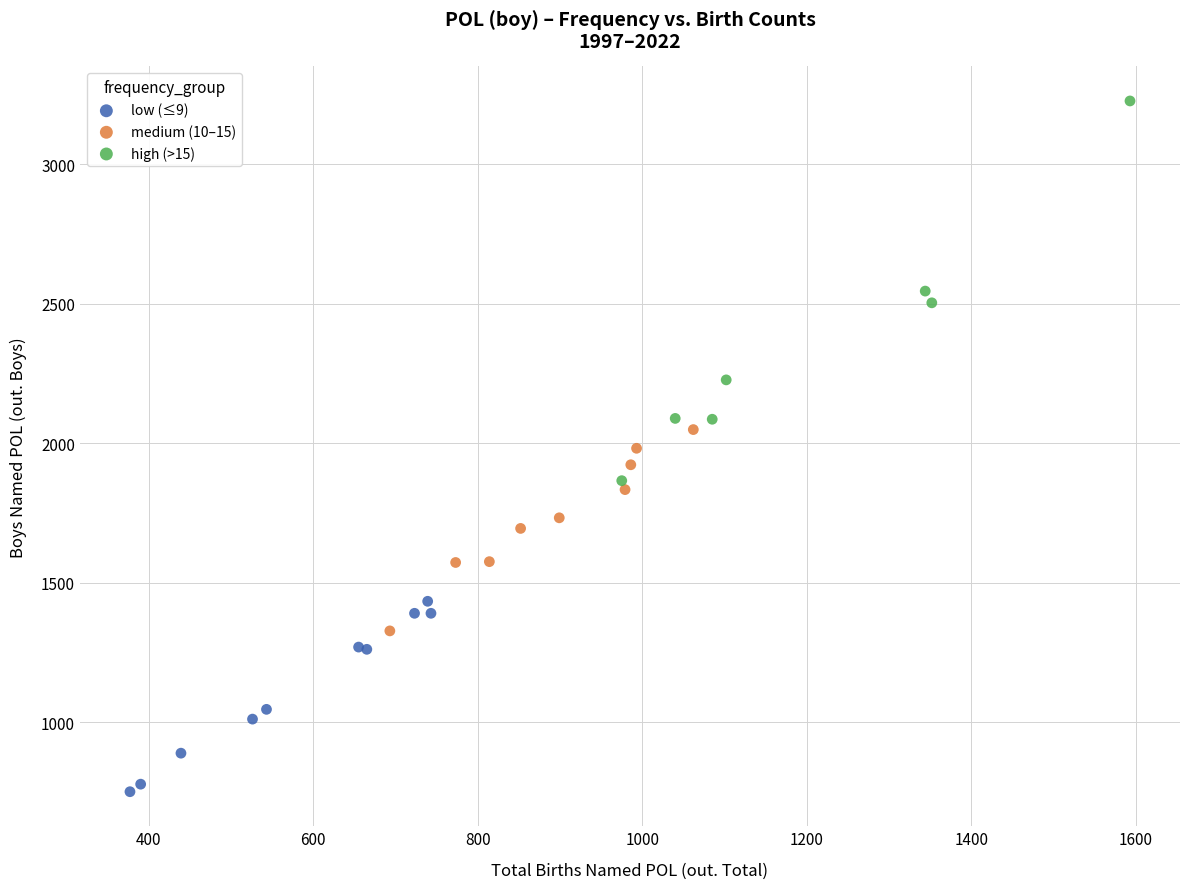

Which series contains the highest Y value?

high (>15)